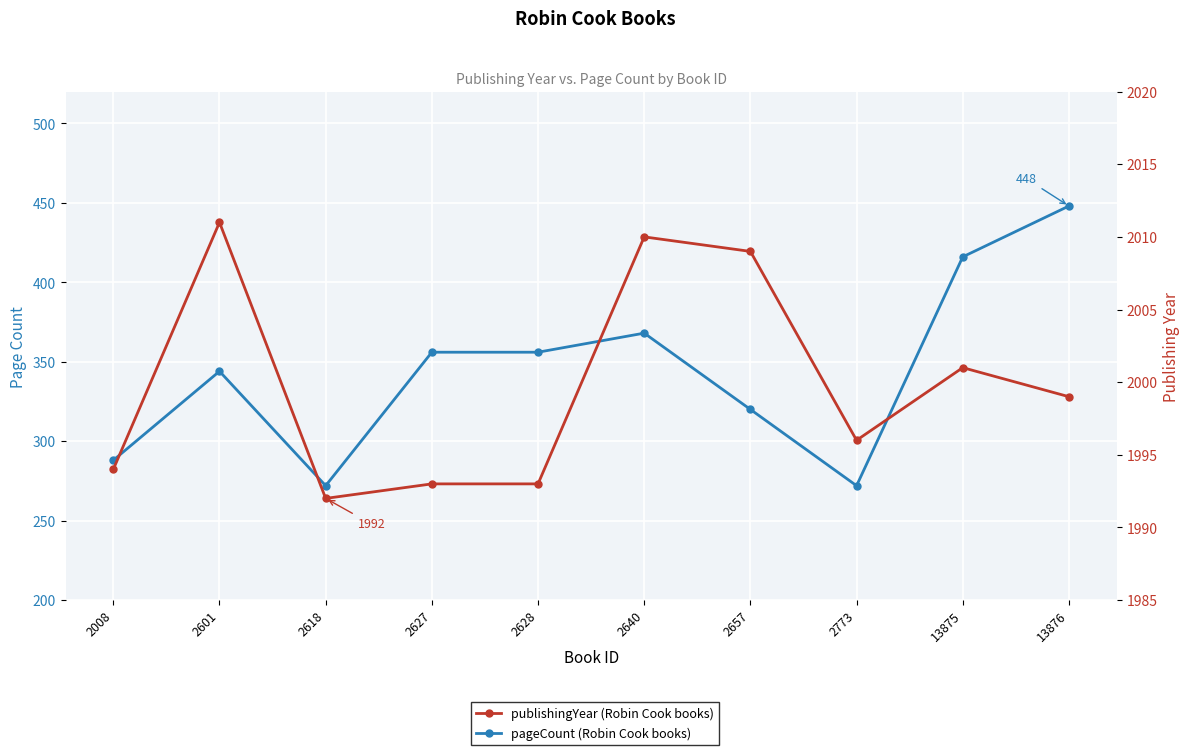

True or false: pageCount and publishingYear intersect in this chart.

False